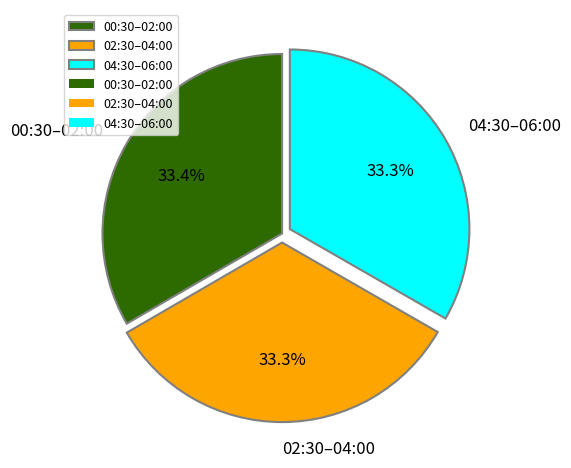

Is there any slice that represents more than half of the pie?

No